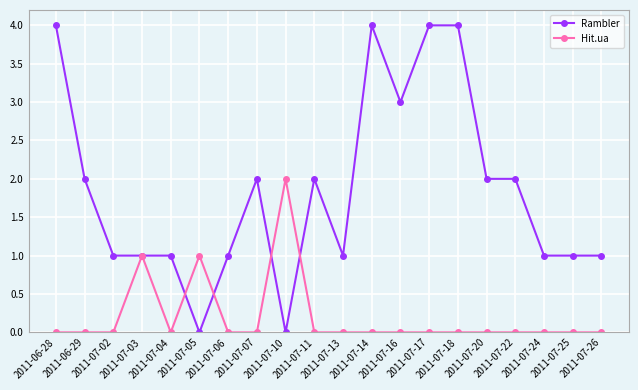

How many lines are shown in the chart?

2